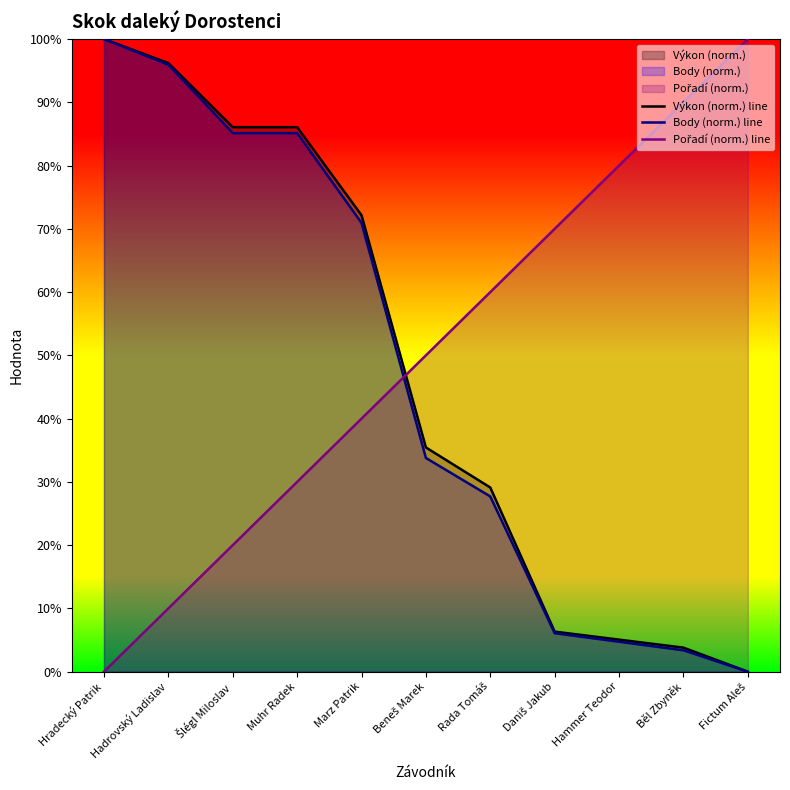

What is the sum of the Pořadí (norm.) line values at Daniš Jakub and Šlégl Miloslav?

90.0